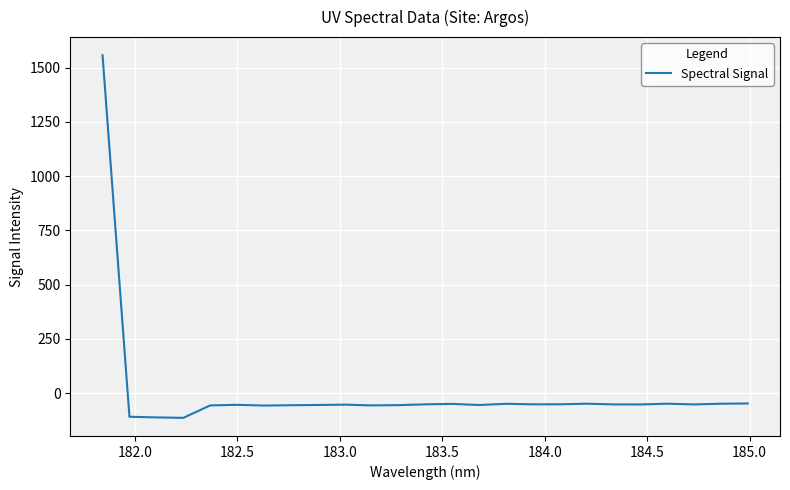

What is the minimum value shown in the chart?

-114.4